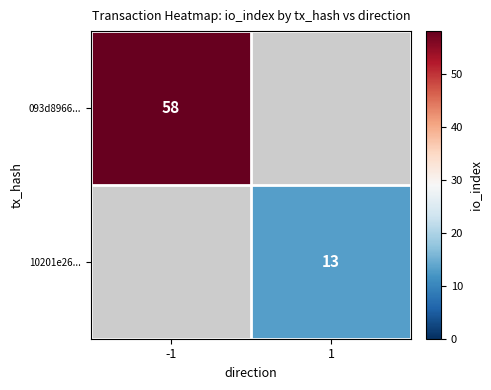

How many distinct data groups are displayed?

2